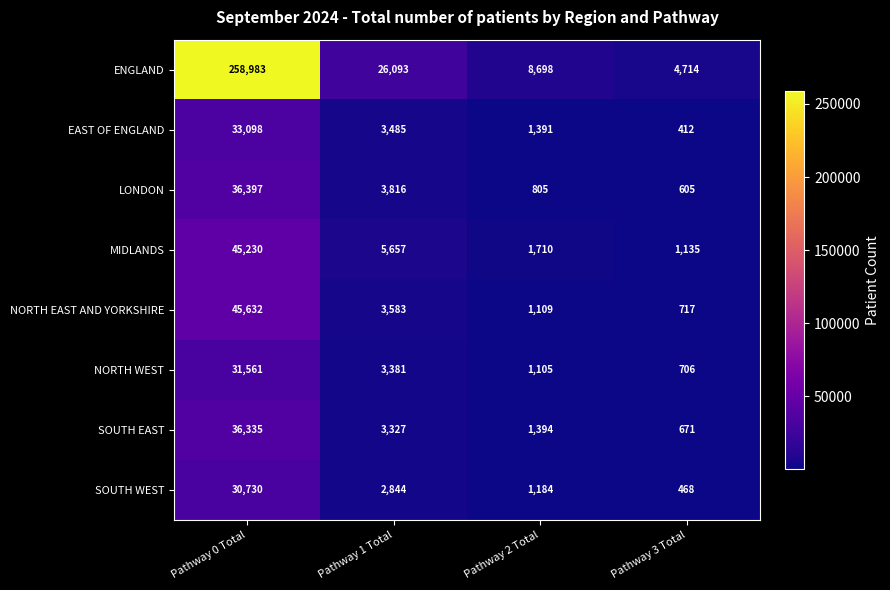

What is the greatest value displayed?

258983